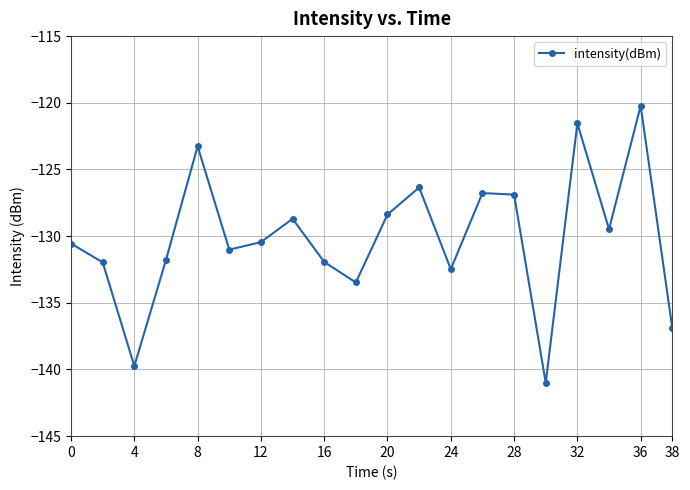

What is the value of the 3rd point from the left?

-139.7